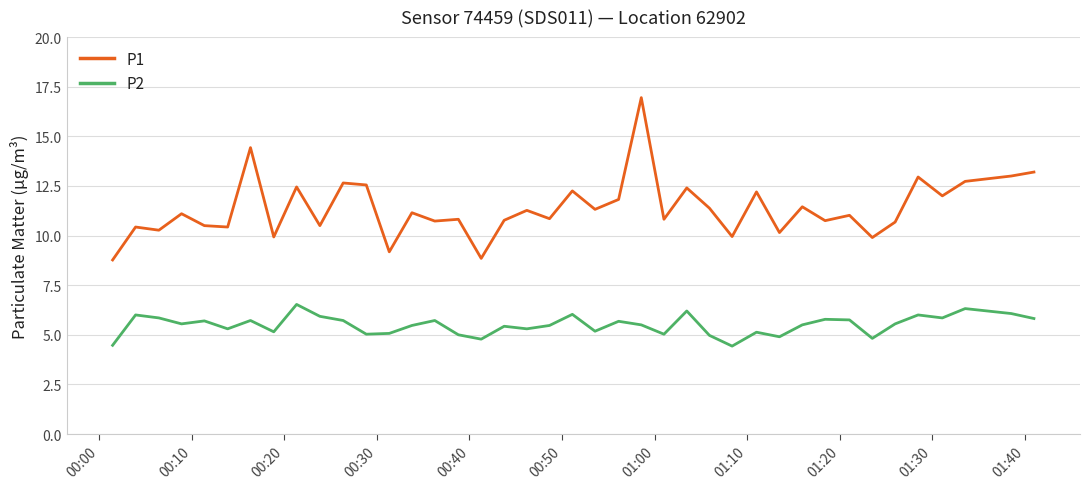

True or false: P1 and P2 intersect in this chart.

False